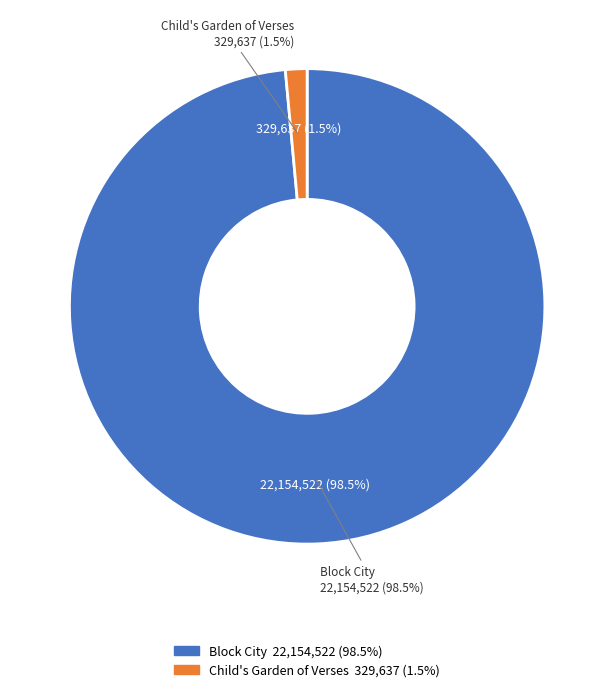

What percentage is the Block City slice, to the nearest percent?

99%